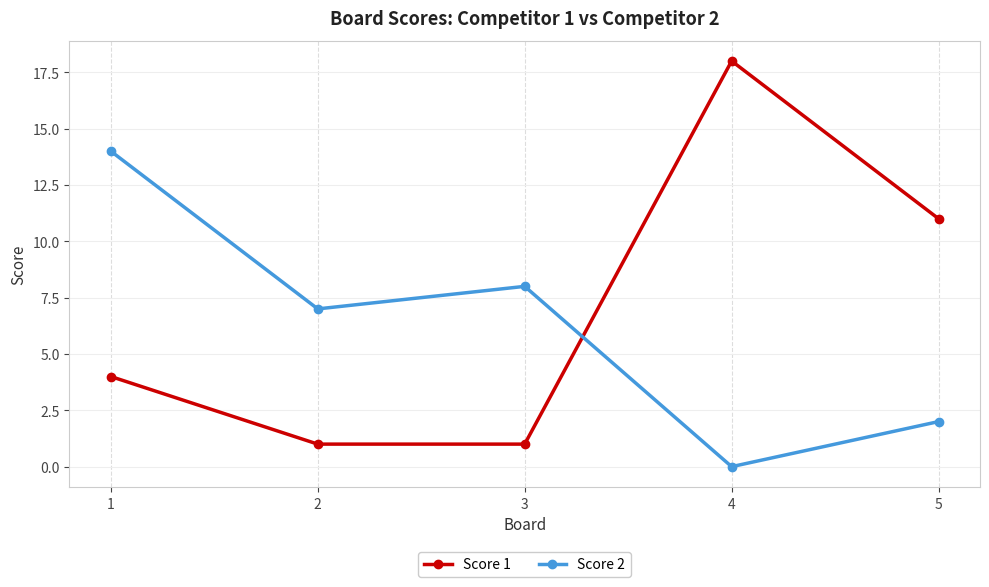

Count the number of categories in the chart.

5